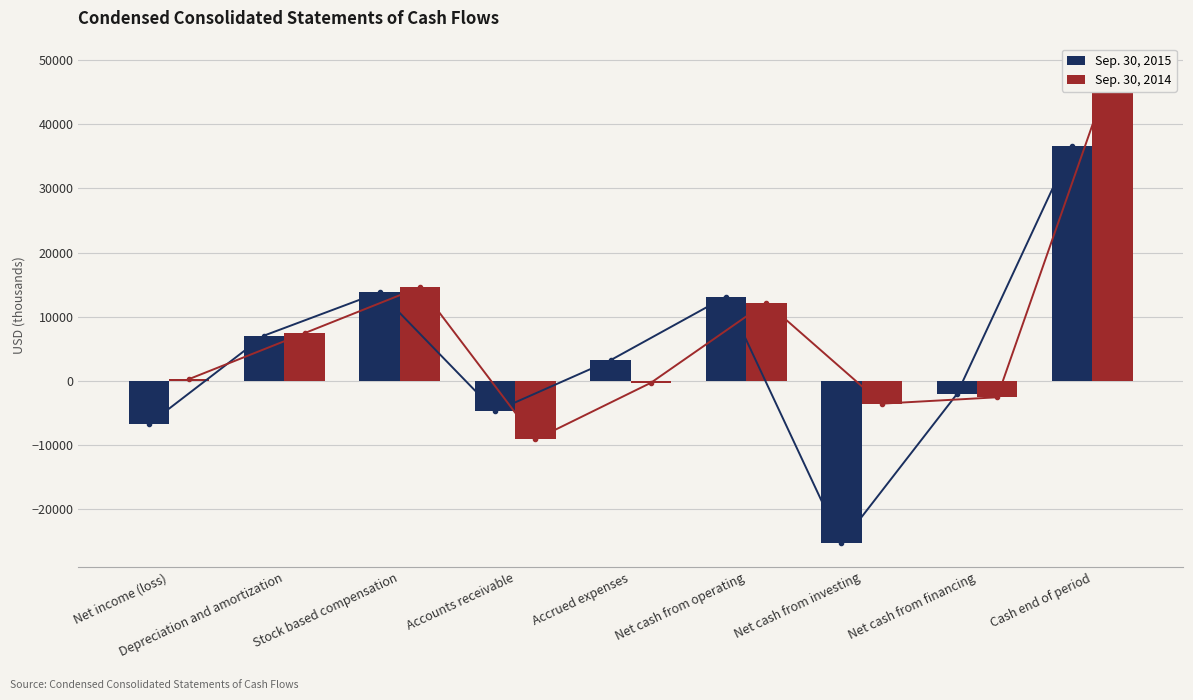

What is the smallest value displayed?

-25345